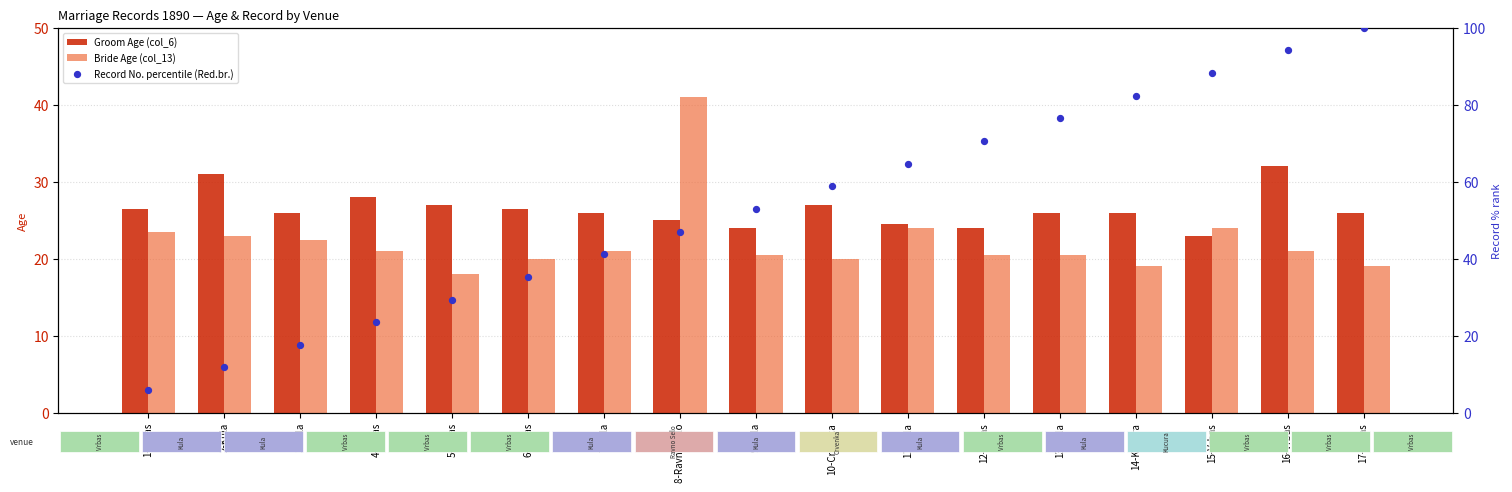

Is the value of Record No. percentile (Red.br.) at 4-Vrbas greater than the value of Groom Age (col_6) at 12-Vrbas?

No